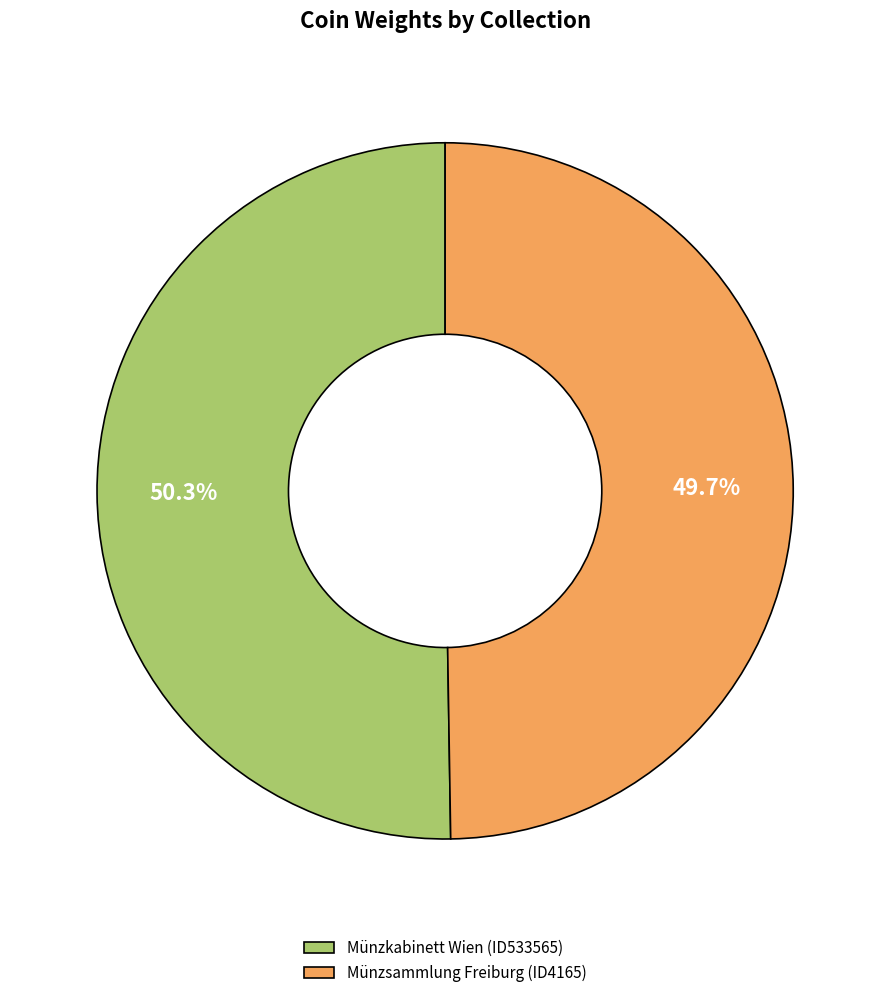

To the nearest percent, what is the combined percentage of Münzkabinett Wien (ID533565) and Münzsammlung Freiburg (ID4165)?

100%